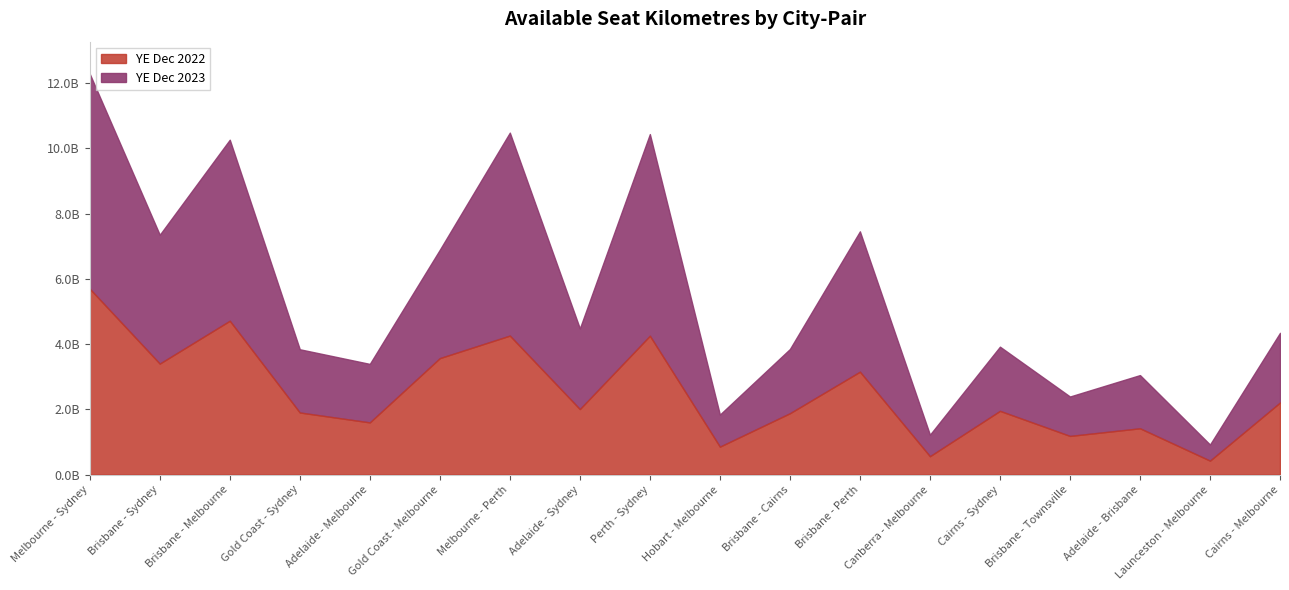

Between which two adjacent categories do YE Dec 2023 and YE Dec 2022 first intersect?

Adelaide - Melbourne and Gold Coast - Melbourne